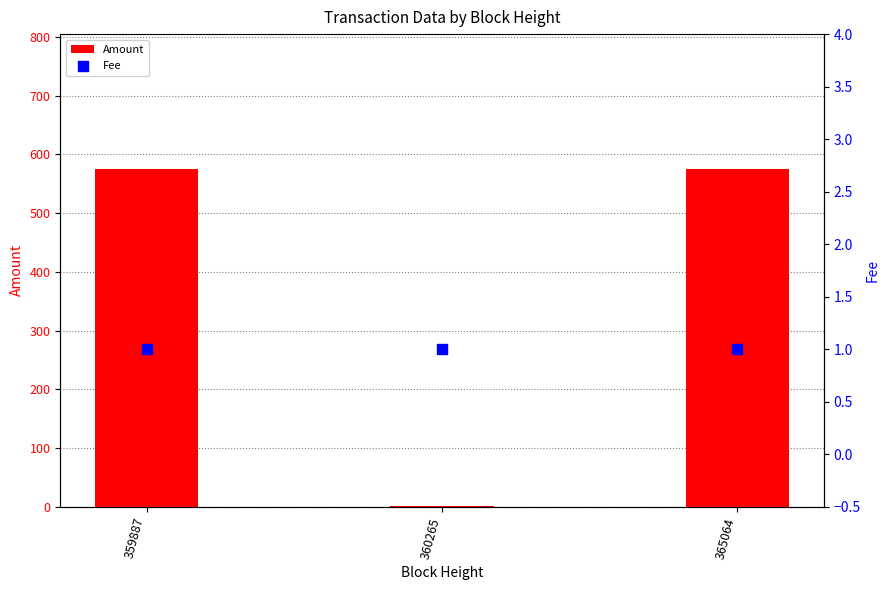

Is the value of Amount at 365064 greater than the value of Fee at 360265?

Yes